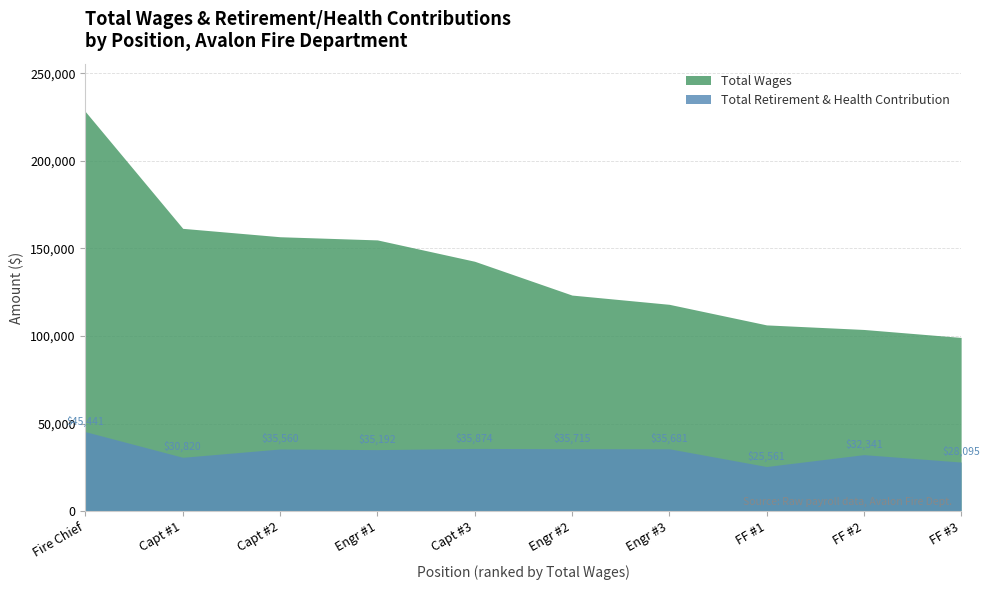

Rank the categories by Total Retirement & Health Contribution value from highest to lowest.

Fire Chief, Capt #3, Engr #2, Engr #3, Capt #2, Engr #1, FF #2, Capt #1, FF #3, FF #1